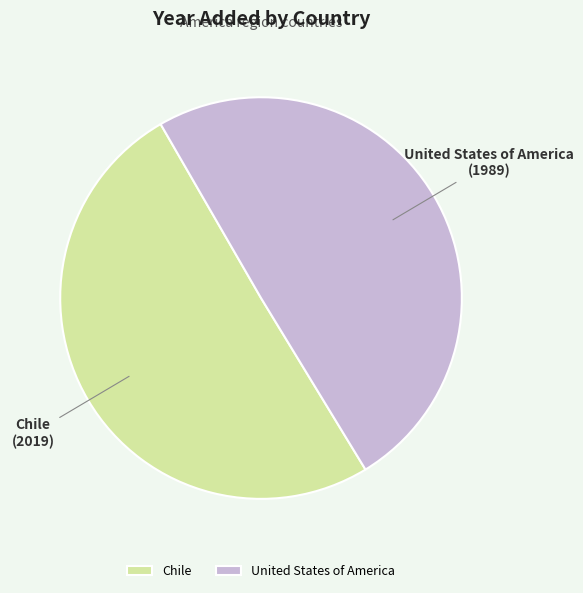

Is it true that Chile is 41% of the pie?

False